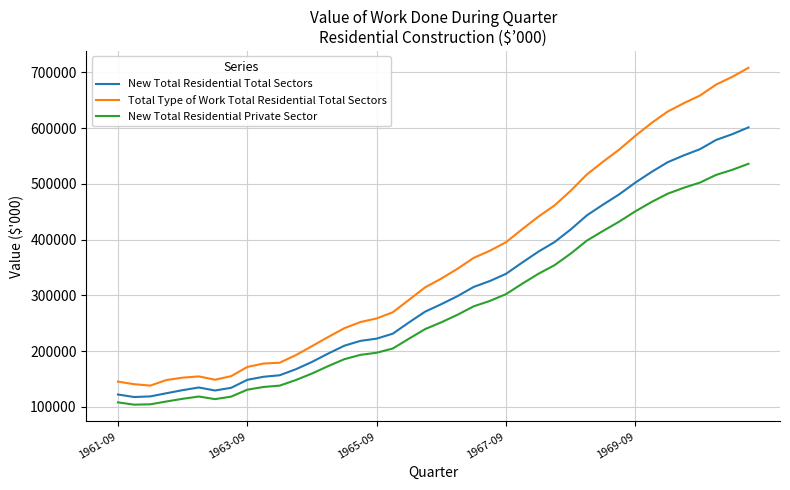

Is this an area chart (filled region under the line)?

No